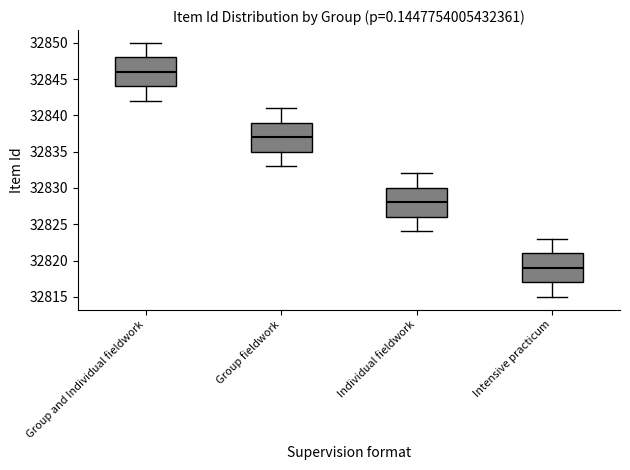

Which box's median line is the lowest?

Intensive practicum